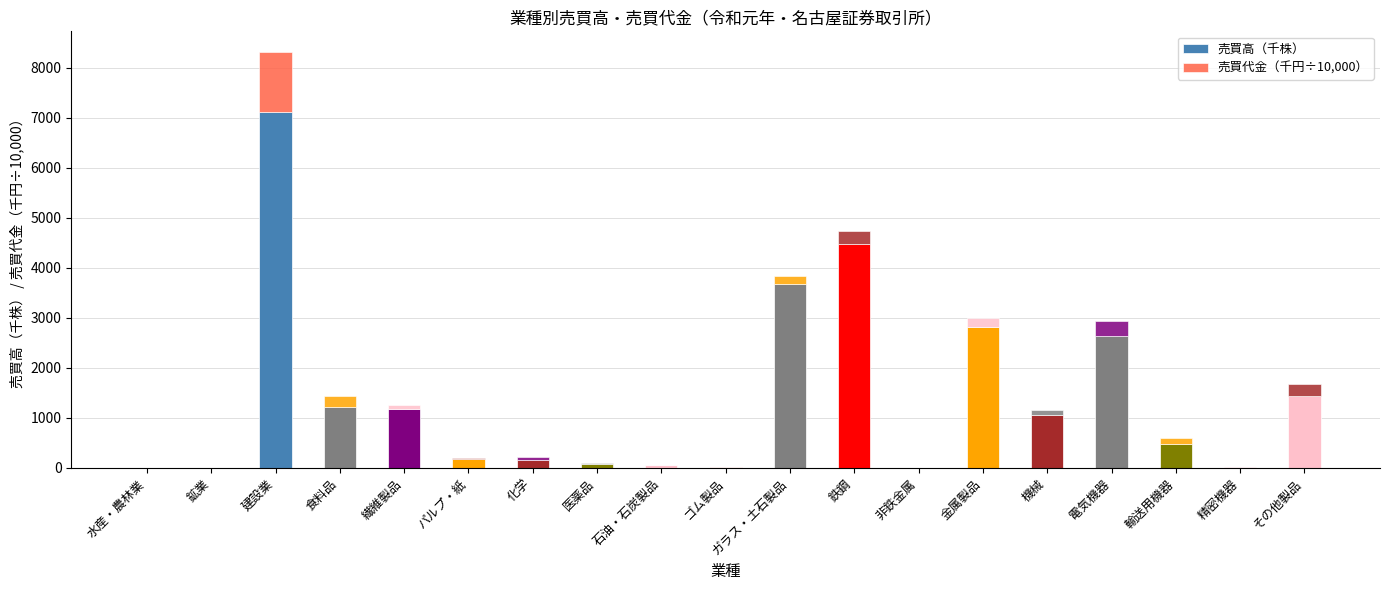

What is the difference between the maximum and second lowest values in the 売買代金（千円÷10,000） series?

1198.4